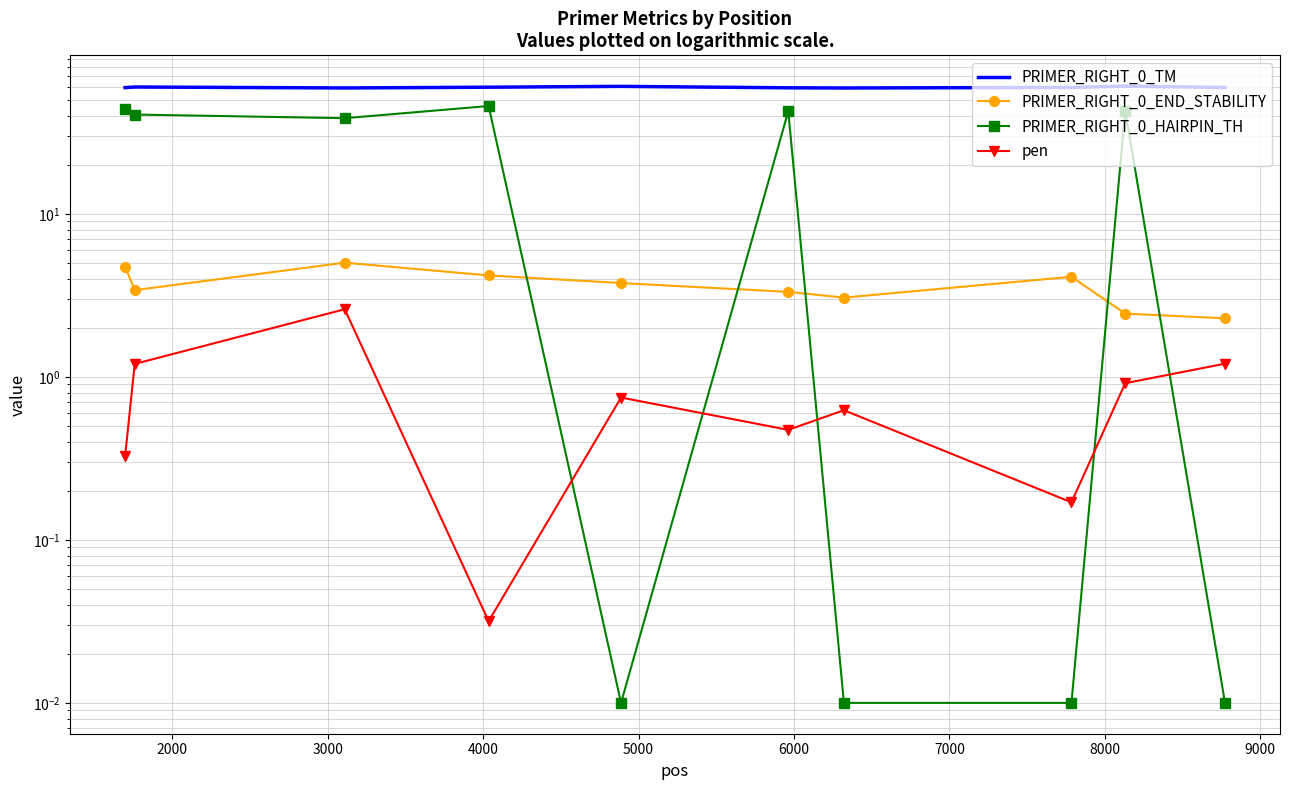

What is the difference between the maximum and minimum values in the pen series?

2.6